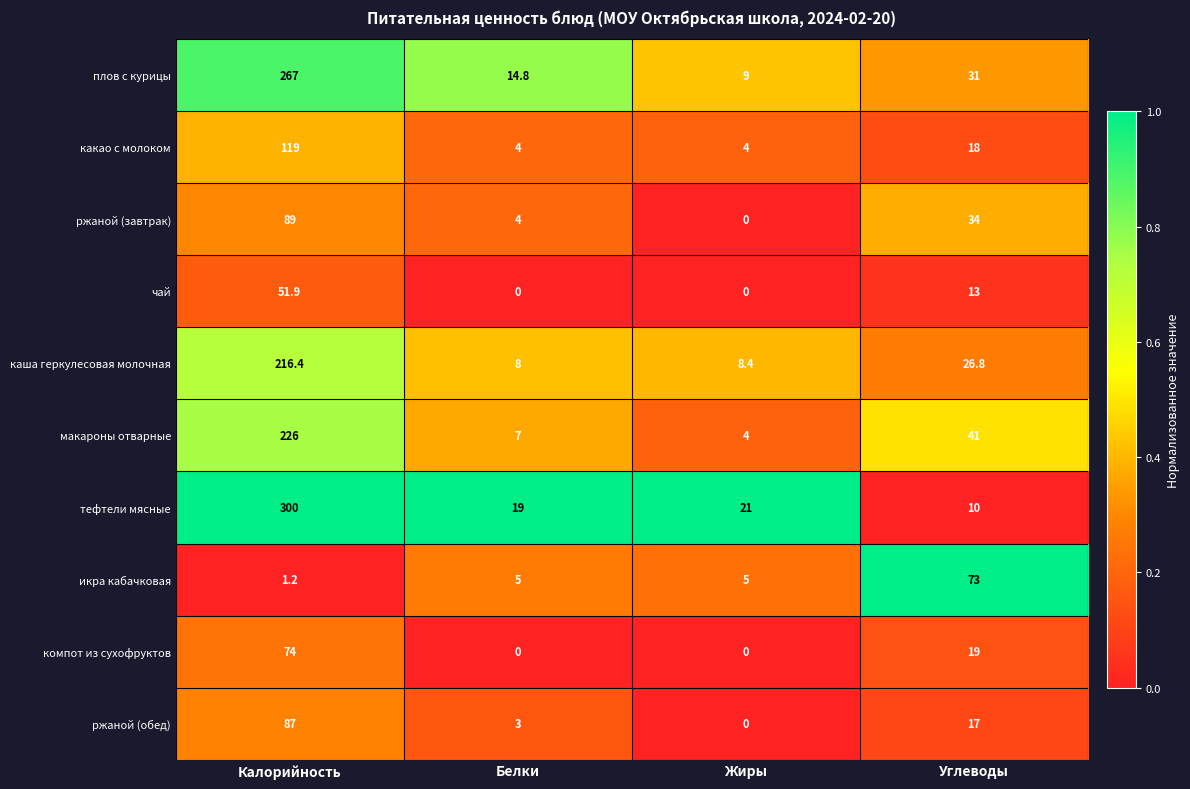

The value of тефтели мясные at Белки is 19.0. True or false?

True